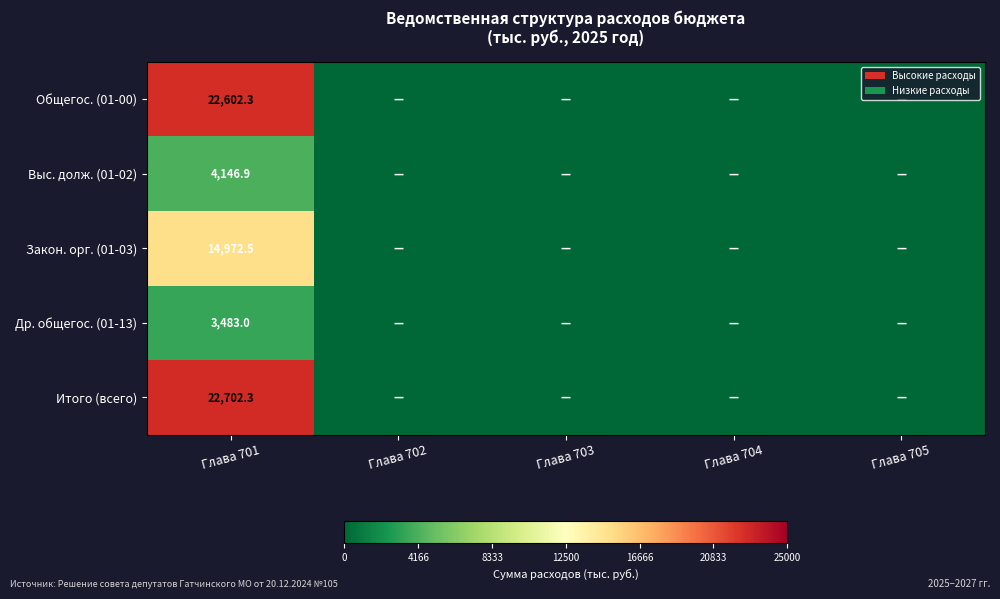

What is the spread (max minus min) of values at Глава 701?

19219.3